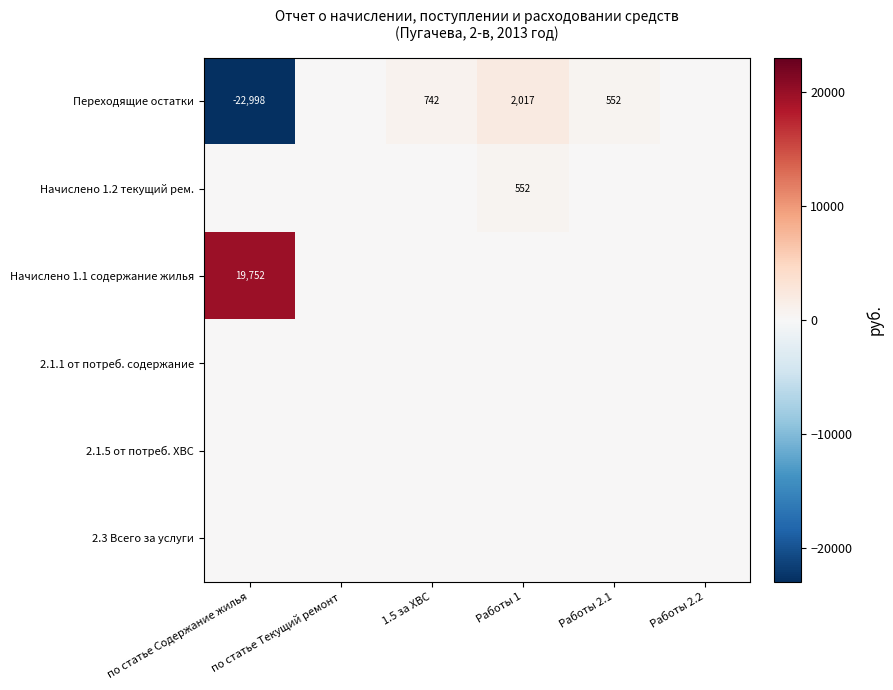

Which label corresponds to the largest value in the chart?

по статье Содержание жилья